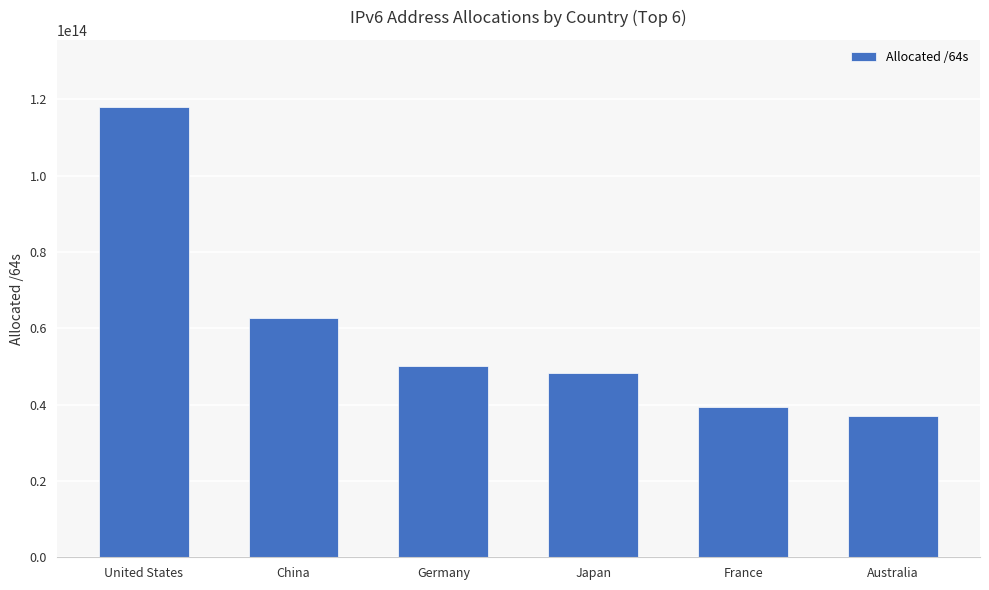

How many values are below 50079332433920?

3